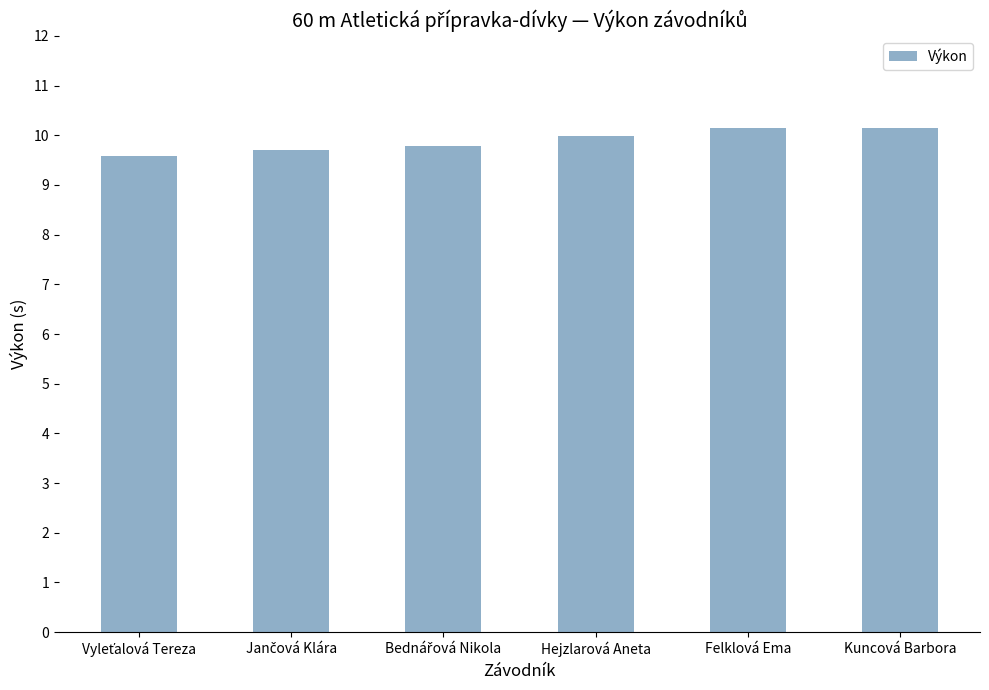

What is the average value?

9.9